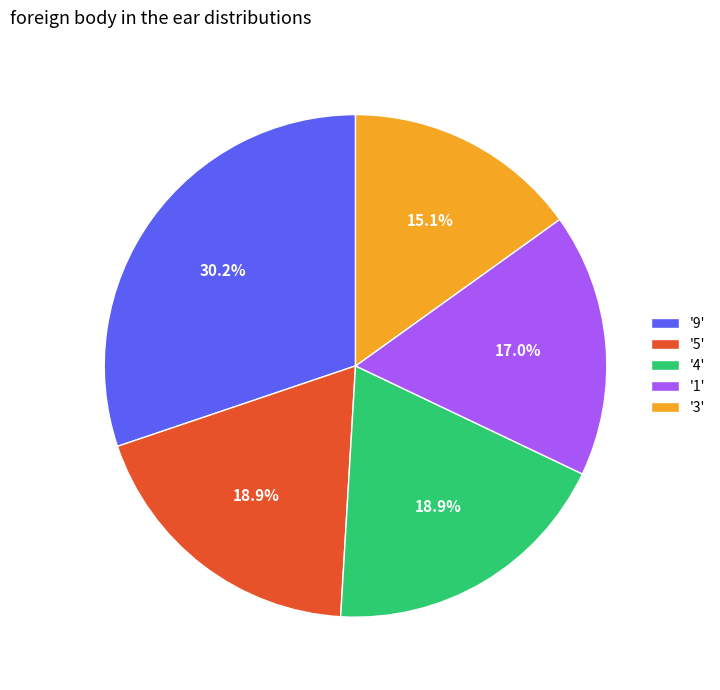

To the nearest percent, what is the average slice percentage?

20%